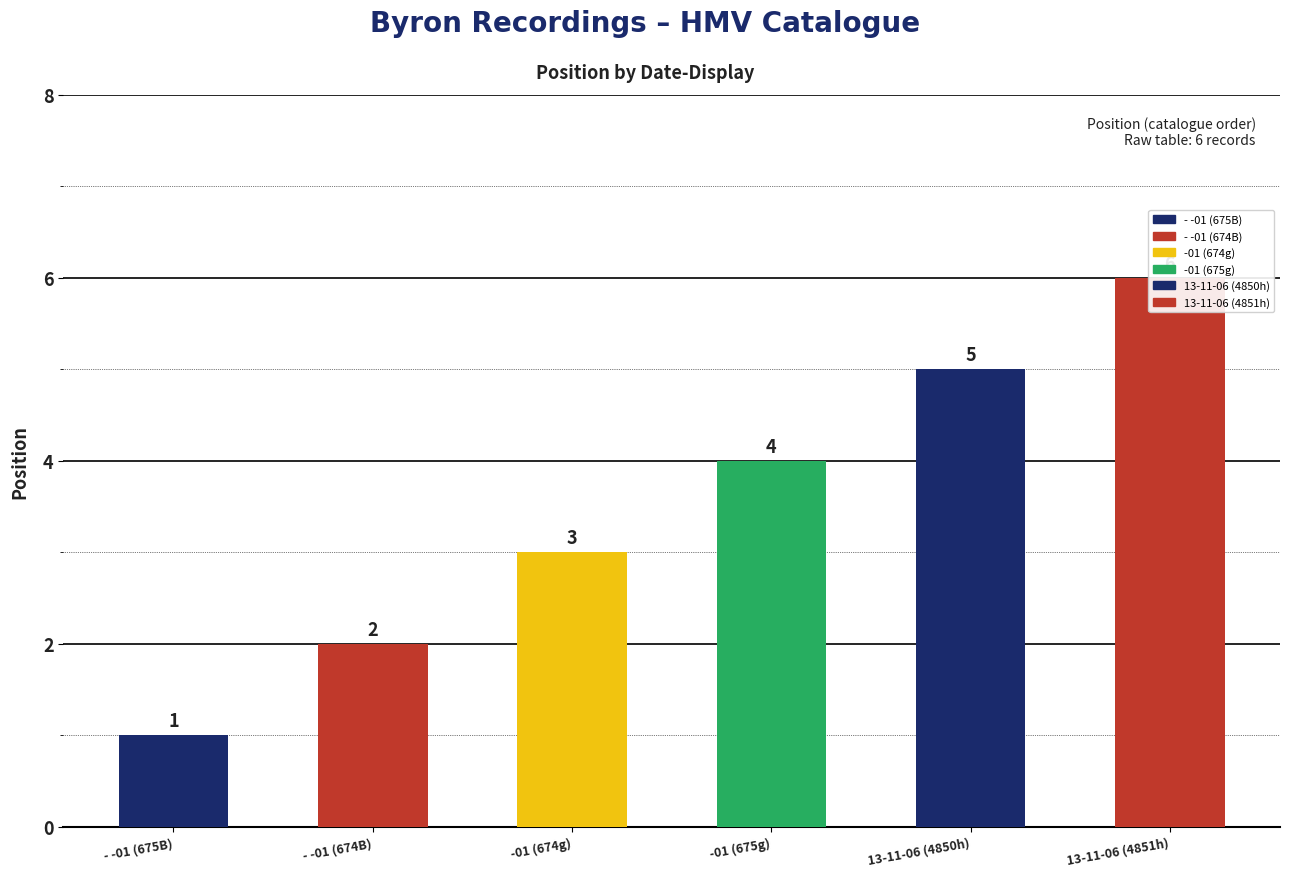

What is the difference between the maximum and minimum values?

5